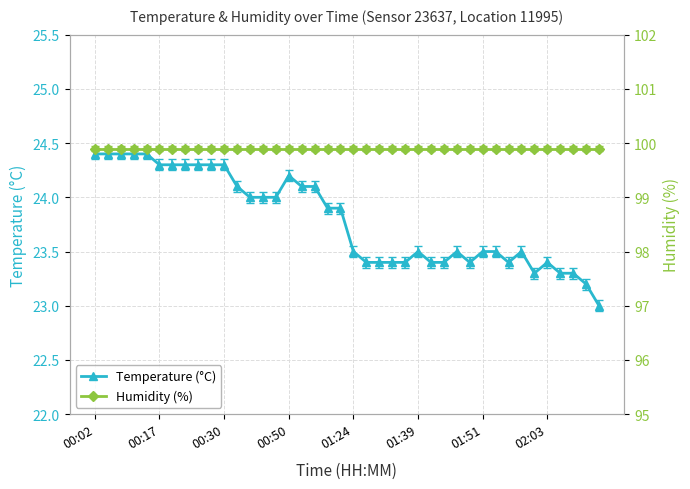

Where is Humidity (%) nearest to the value 99?

00:02